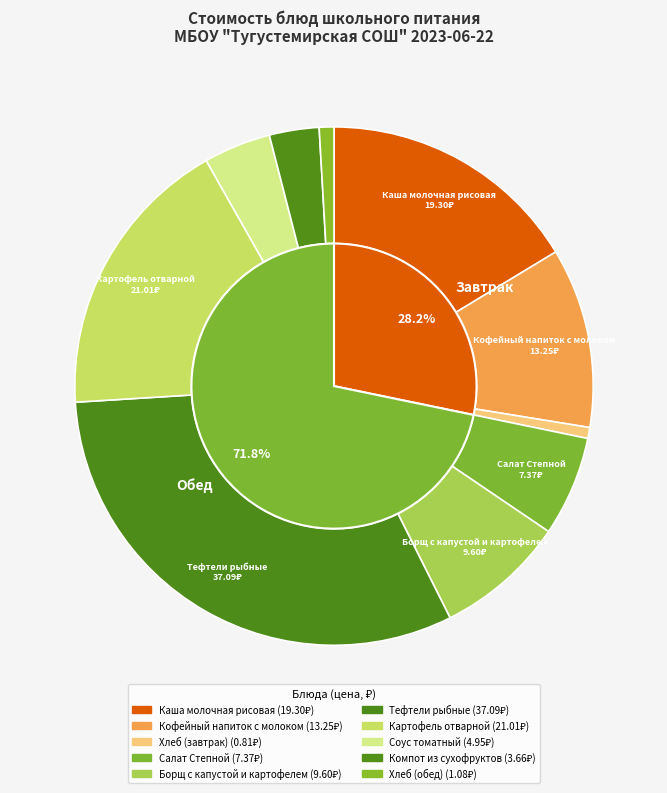

Is Хлеб (завтрак) the majority of the pie?

No